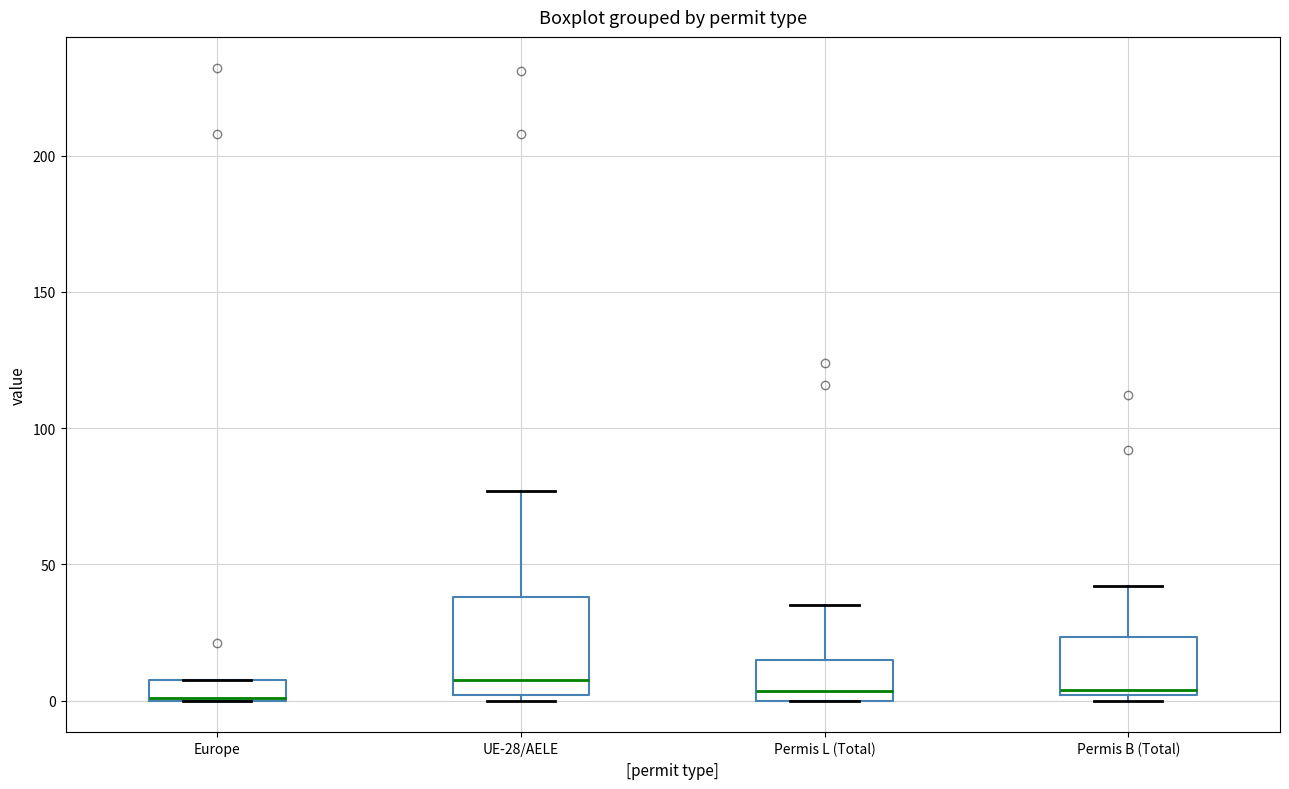

Reading left to right, read every box against the y-axis: the position of its median line, the range the box covers, and the ends of its whiskers. The values are not printed on the chart, so give them approximately, as read against the axis.

Europe: median 0 (drawn on the box's lower edge), box 0 to 10, whiskers 0 to 10
UE-28/AELE: median 10, box 0 to 40, whiskers 0 (just below the box's lower edge) to 75
Permis L (Total): median 5, box 0 to 15, whiskers 0 to 35
Permis B (Total): median 5, box 0 to 25, whiskers 0 (just below the box's lower edge) to 40